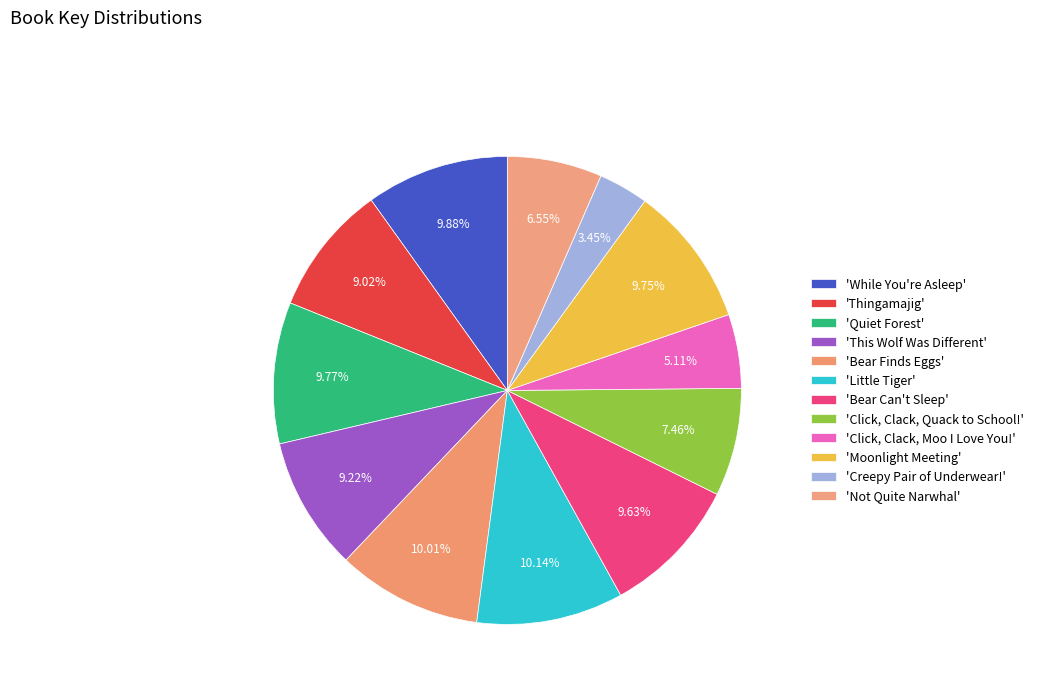

Count the number of slices in the pie.

12